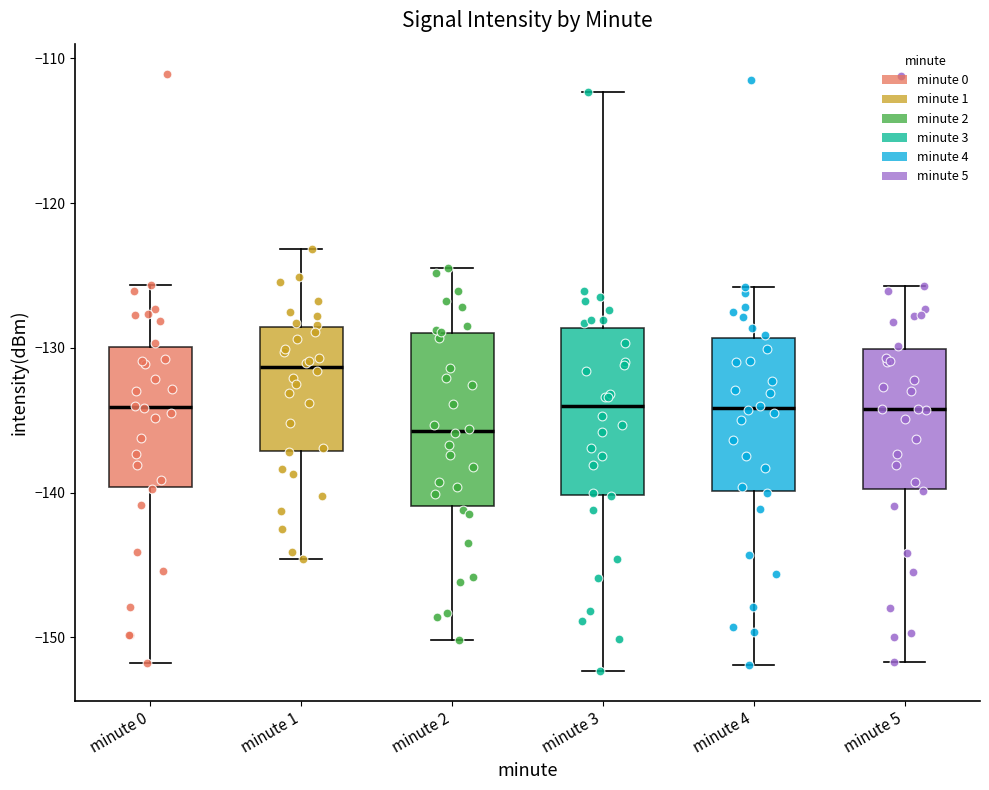

Reading left to right, transcribe this box plot: for each box, give where its median line is, the range the box spans, and where its two whiskers end, as read against the y-axis. The values are not printed on the chart, so give them approximately, as read against the axis.

minute 0: median -134, box -140 to -130, whiskers -152 to -126
minute 1: median -131, box -137 to -129, whiskers -145 to -123
minute 2: median -136, box -141 to -129, whiskers -150 to -124
minute 3: median -134, box -140 to -129, whiskers -152 to -112
minute 4: median -134, box -140 to -129, whiskers -152 to -126
minute 5: median -134, box -140 to -130, whiskers -152 to -126